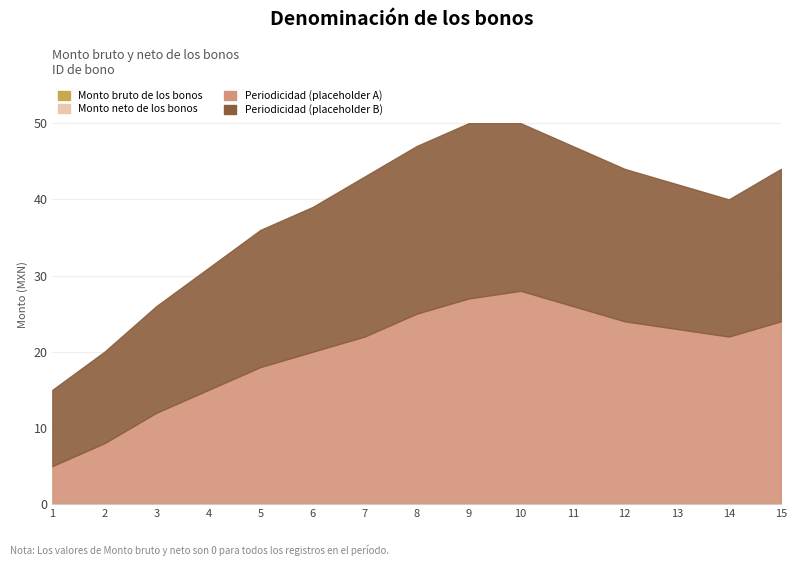

Rank the series at 6 from lowest to highest value.

Monto bruto de los bonos, Monto neto de los bonos, Periodicidad (placeholder B), Periodicidad (placeholder A)